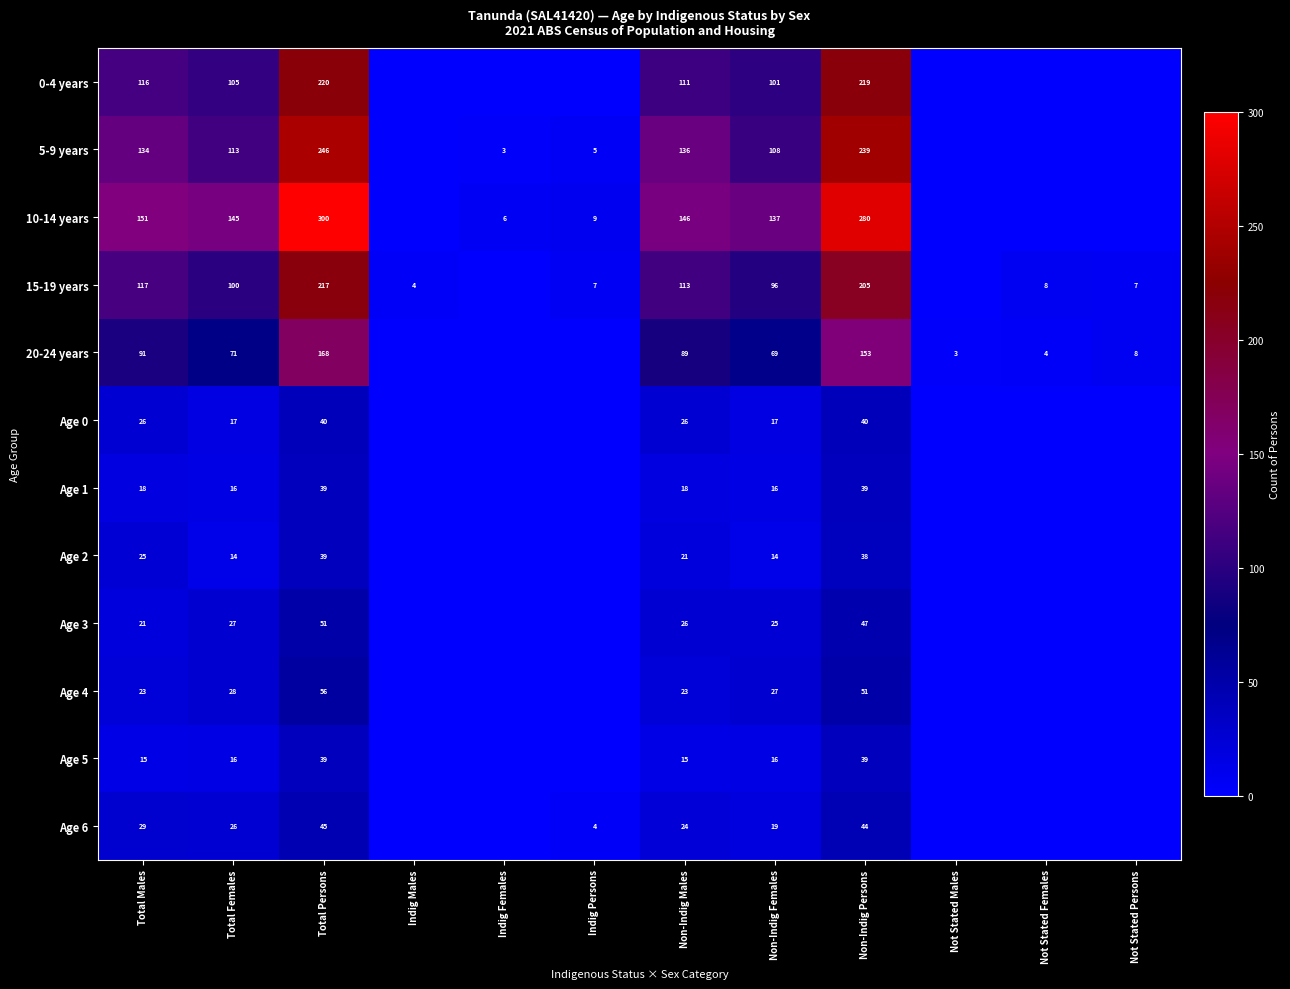

What is the total value across all series at Total Males?

766